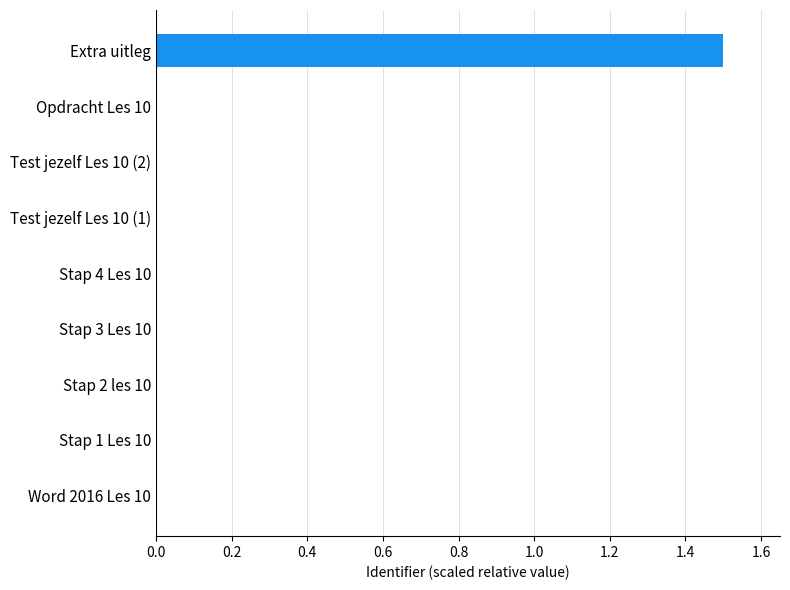

Are the bars horizontal?

Yes